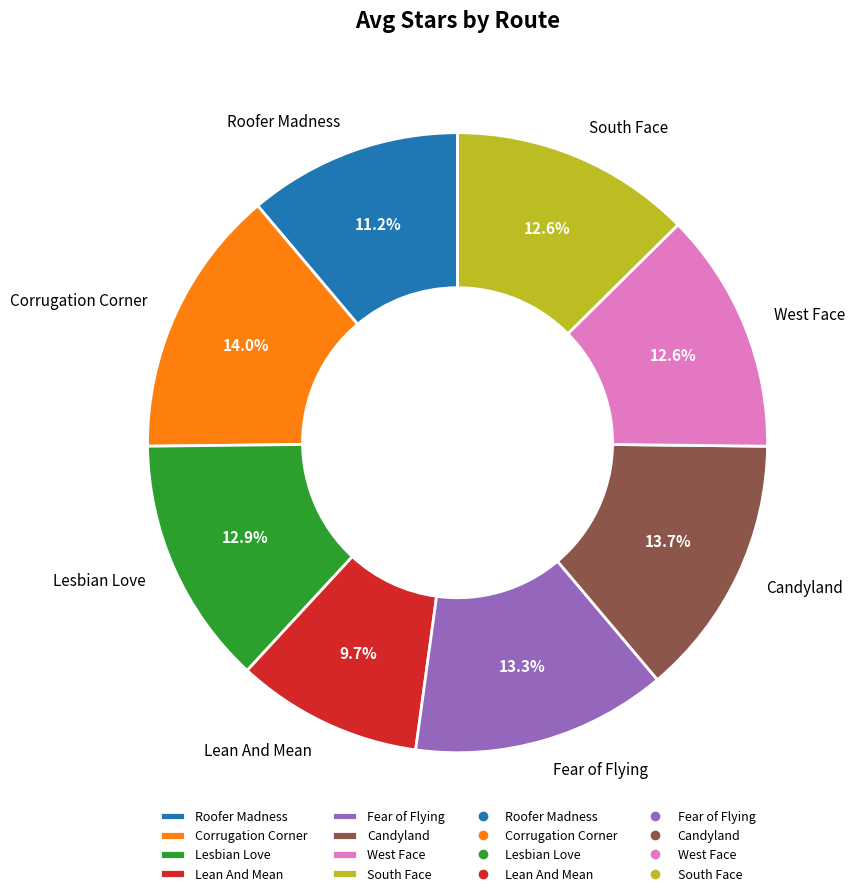

Between Corrugation Corner and Lesbian Love, which is larger?

Corrugation Corner